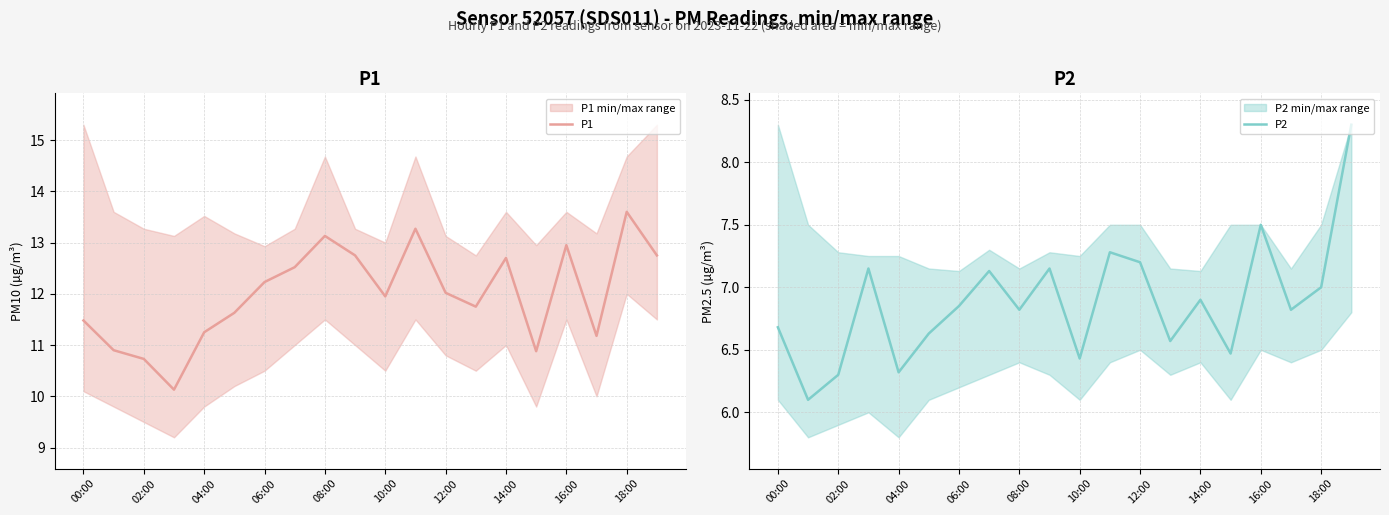

List the series in order of their peak value, highest first.

P1, P2